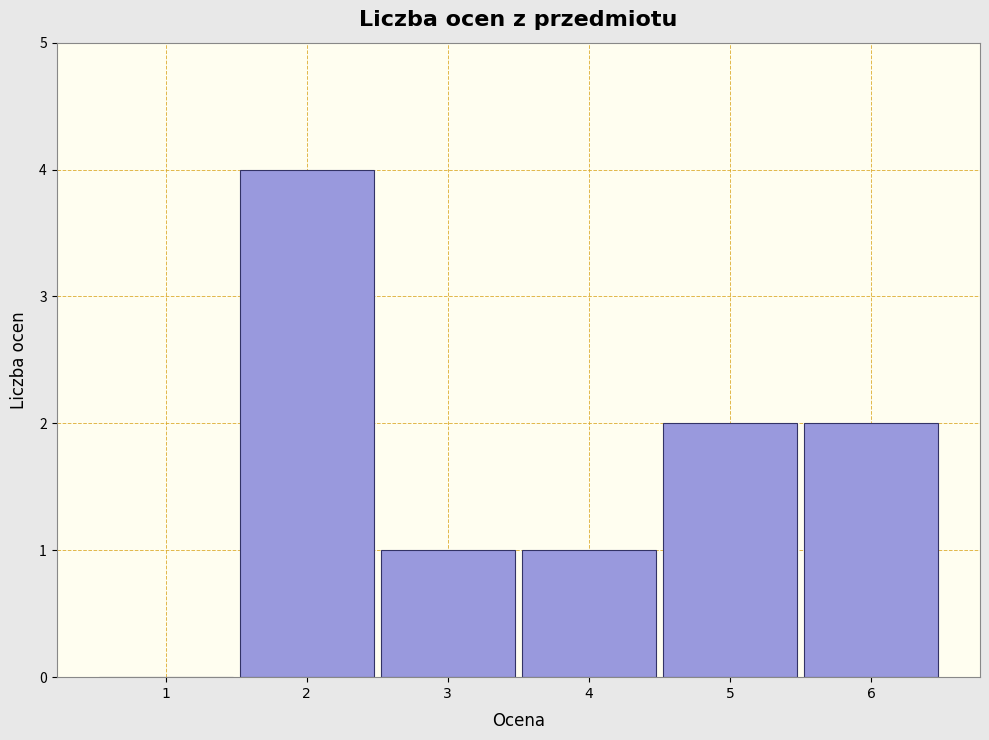

Reading left to right, transcribe this chart: for each bar, give the range it covers on the x-axis and its height. The values are not printed on the chart, so give them approximately, as read against the axis.

0.5 to 1.5: 0
1.5 to 2.5: 4
2.5 to 3.5: 1
3.5 to 4.5: 1
4.5 to 5.5: 2
5.5 to 6.5: 2